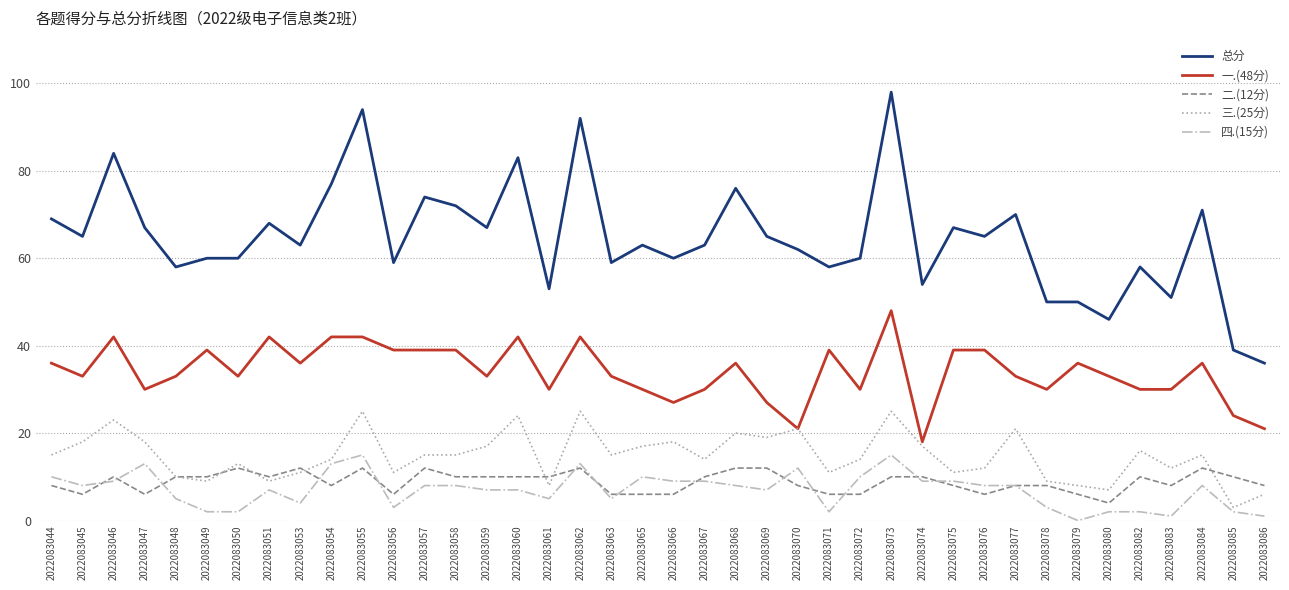

True or false: 总分 and 四.(15分) intersect in this chart.

False